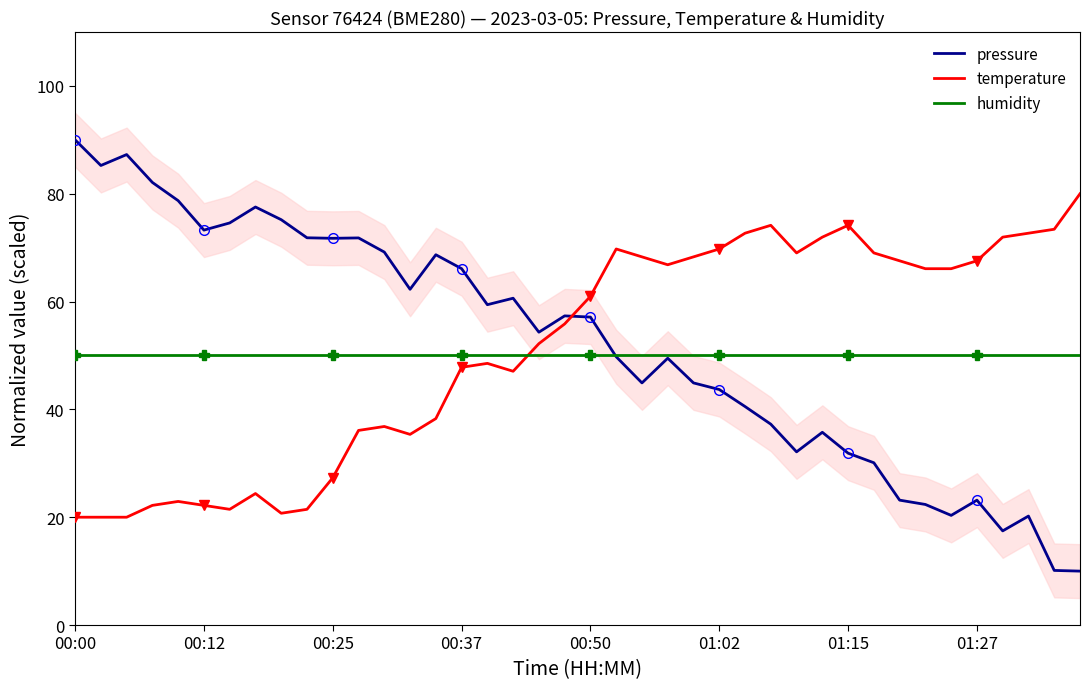

Is this an area chart (filled region under the line)?

No